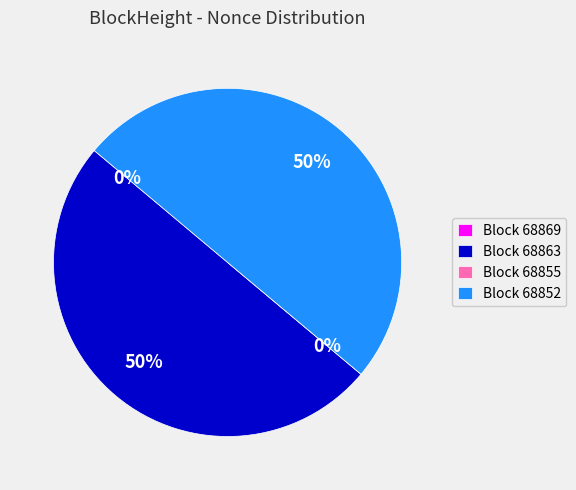

How many slices are in this pie chart?

4